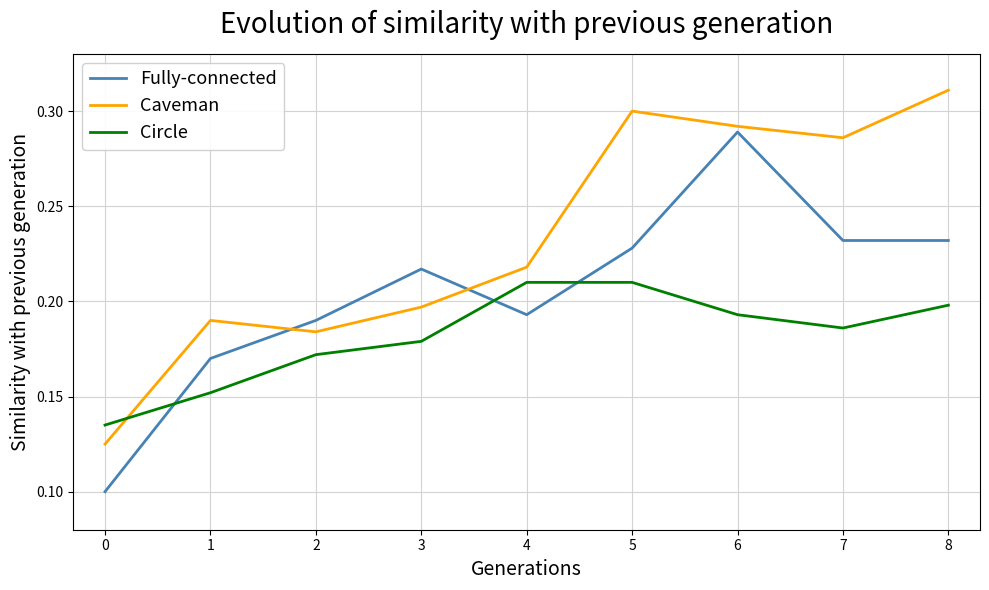

List the series in order of their overall mean, highest first.

Caveman, Fully-connected, Circle